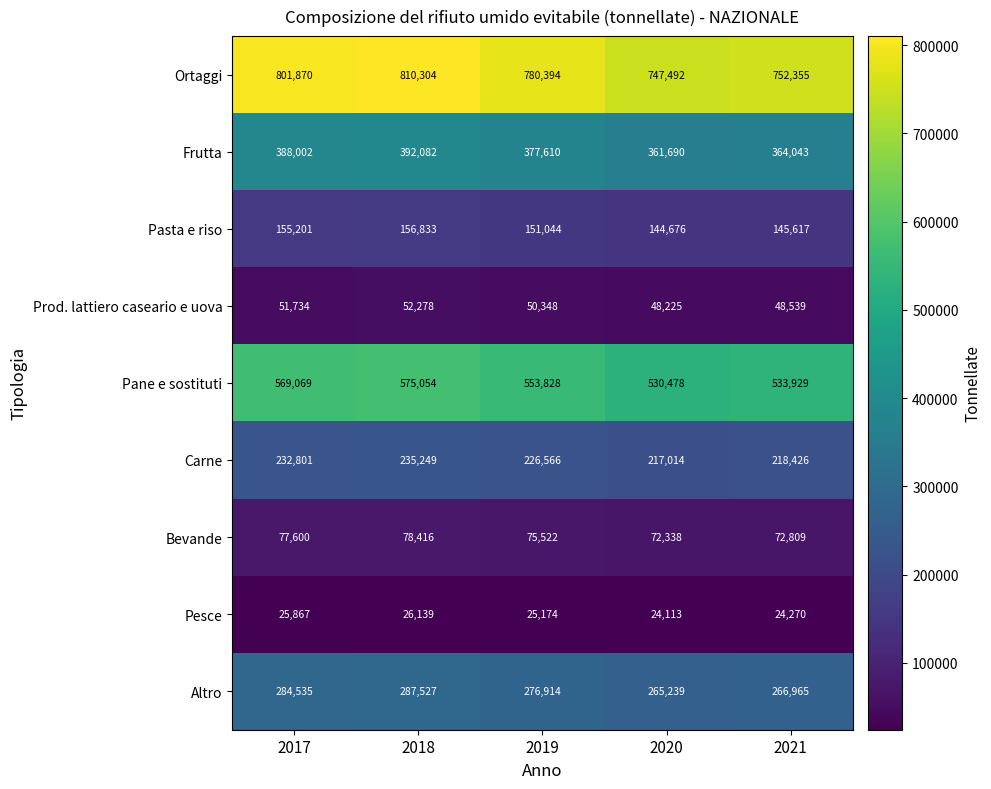

Is it true that Ortaggi equals 401804 at 2019?

False